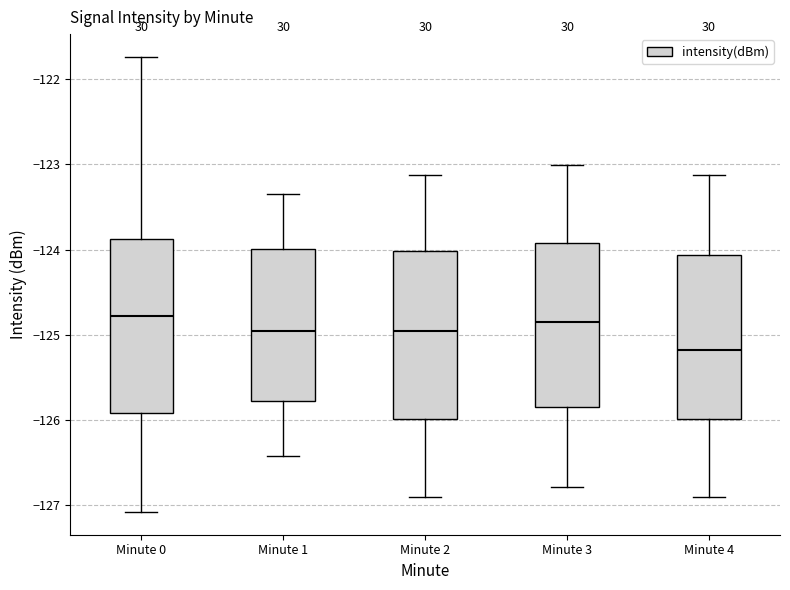

Reading left to right, read every box against the y-axis: the position of its median line, the range the box covers, and the ends of its whiskers. The values are not printed on the chart, so give them approximately, as read against the axis.

Minute 0: median -124.8, box -125.9 to -123.9, whiskers -127.1 to -121.7
Minute 1: median -125.0, box -125.8 to -124.0, whiskers -126.4 to -123.3
Minute 2: median -125.0, box -126.0 to -124.0, whiskers -126.9 to -123.1
Minute 3: median -124.8, box -125.8 to -123.9, whiskers -126.8 to -123.0
Minute 4: median -125.2, box -126.0 to -124.1, whiskers -126.9 to -123.1